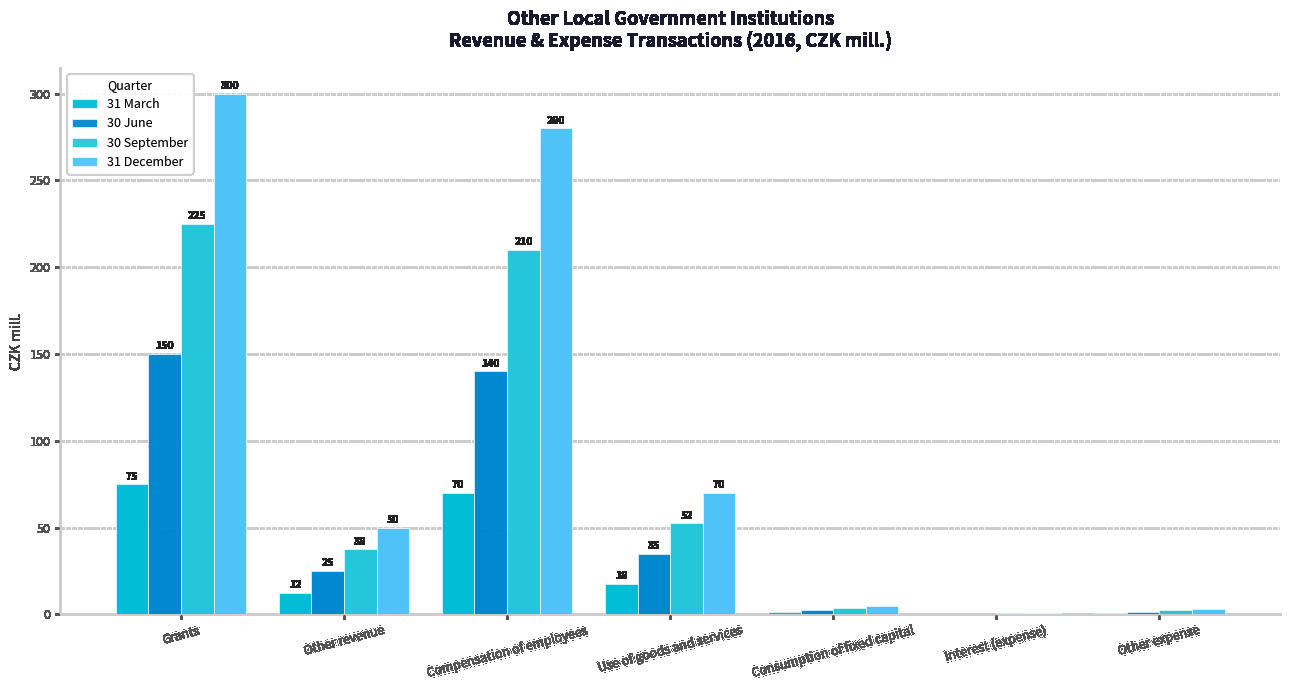

Does the chart contain stacked bars?

No